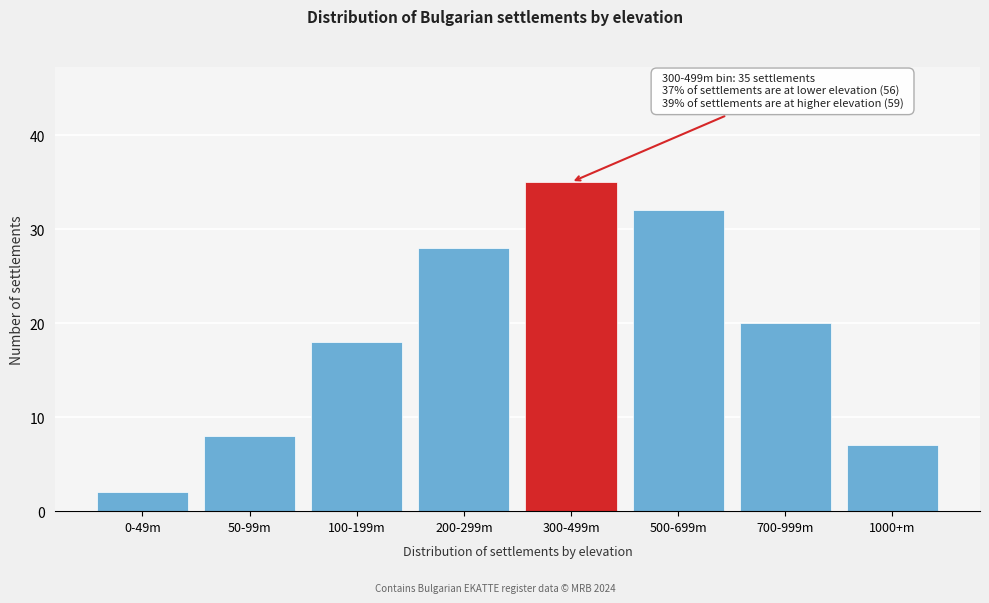

Reading left to right, transcribe all the data shown in this chart.

2	8	18	28	35	32	20	7